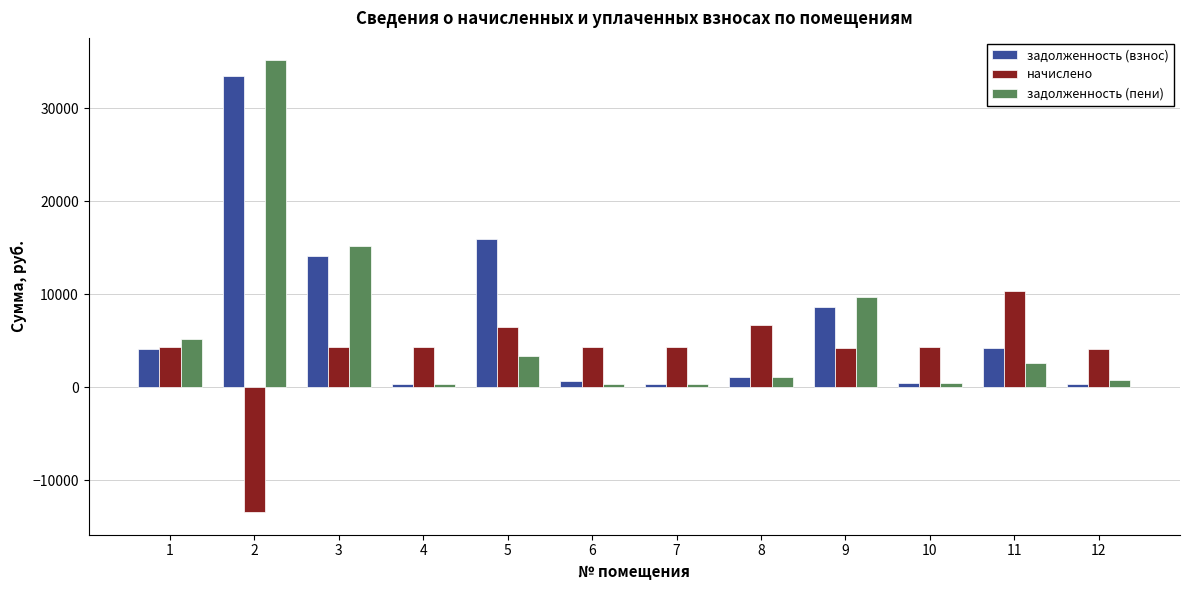

What is the difference between the maximum and minimum values in the начислено series?

23805.6